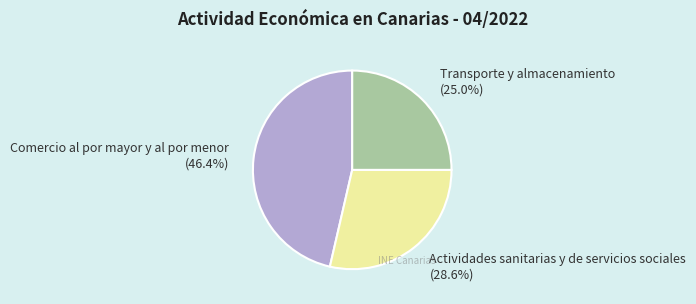

Count the number of slices in the pie.

3